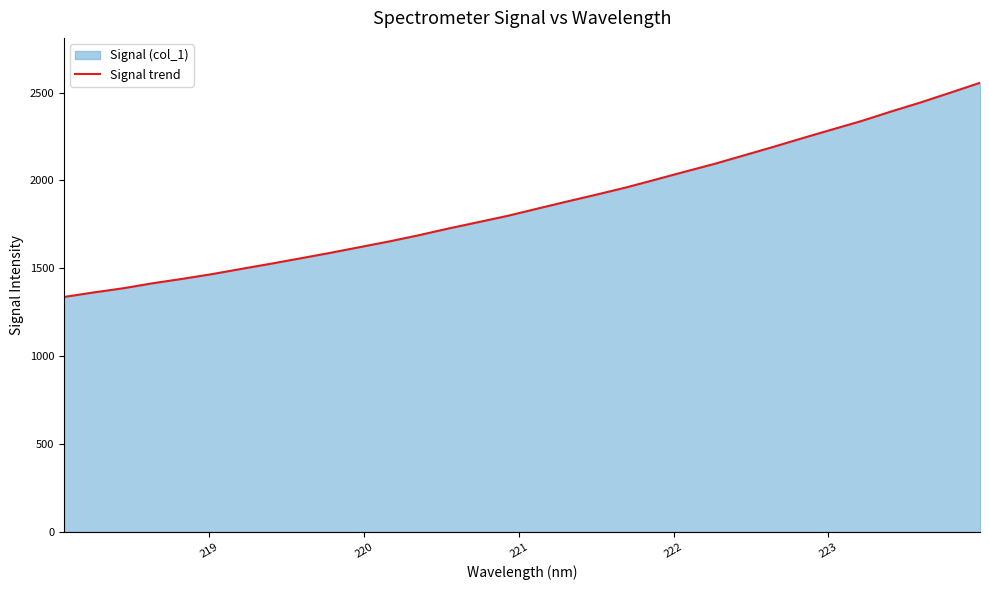

Reading left to right, list all the values displayed in this chart.

1336.9	1362.6	1386.4	1414.9	1440.0	1466.8	1496.8	1526.2	1556.9	1587.7	1620.5	1653.1	1688.1	1726.4	1762.2	1798.3	1839.1	1879.5	1918.8	1959.5	2004.2	2049.6	2093.9	2142.4	2191.0	2241.2	2290.3	2339.0	2392.8	2444.5	2499.7	2555.6